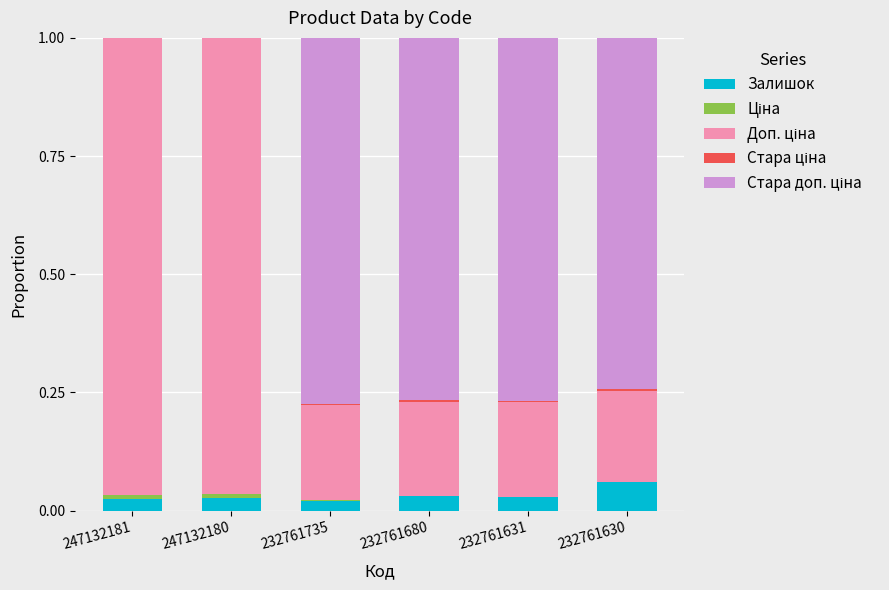

The Залишок series shows 0.0 at 232761631. True or false?

True